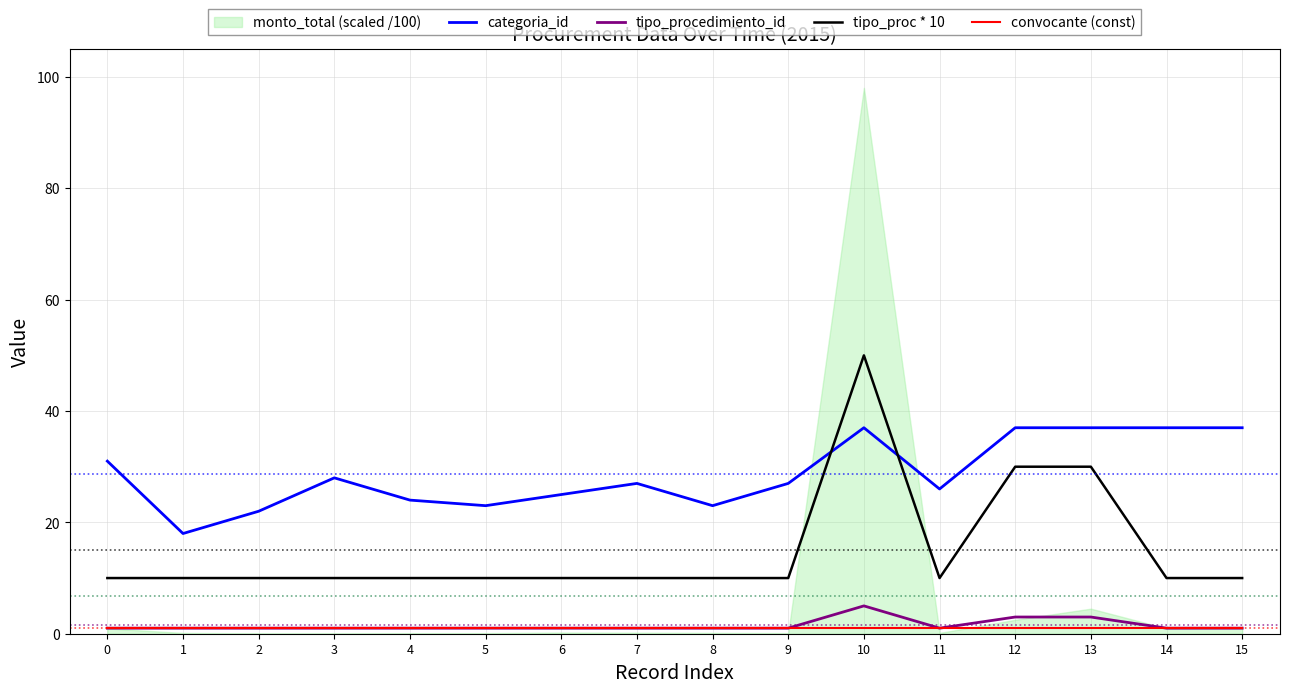

What is the sum of all tipo_proc * 10 values?

240